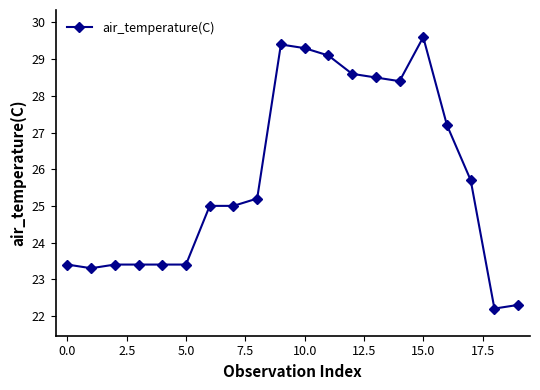

What is the difference between the second highest and second lowest values?

7.1